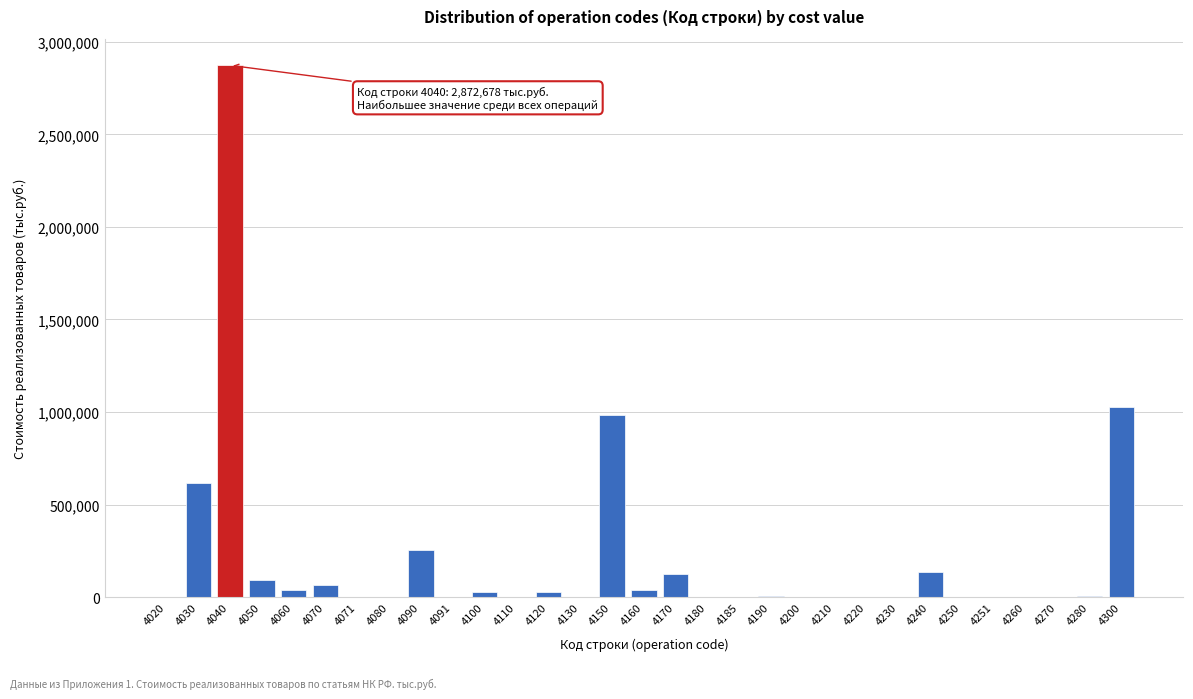

Is it true that the value at 4180 is 2003197?

False